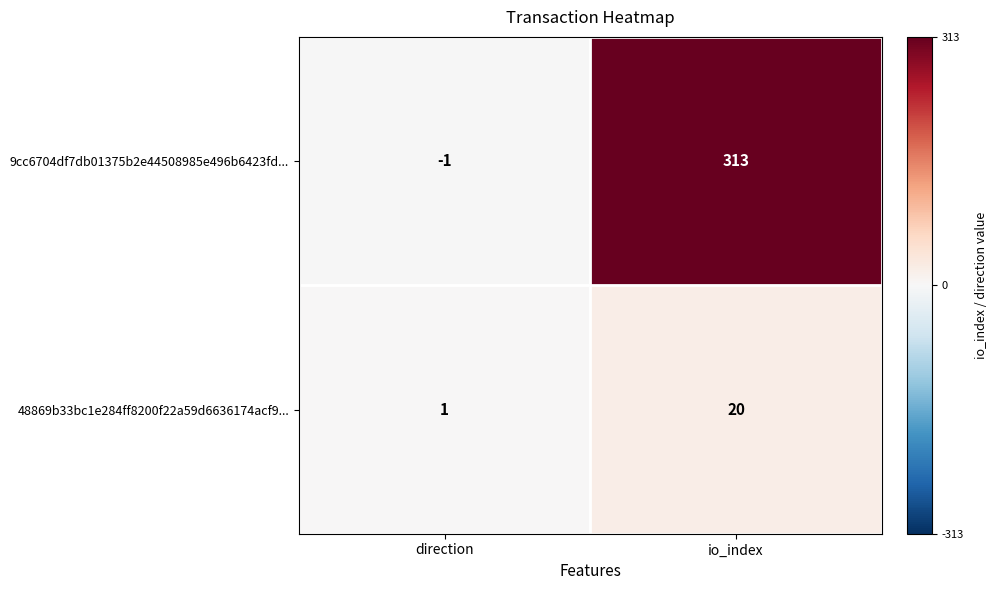

At which category is the sum across all series the highest?

io_index